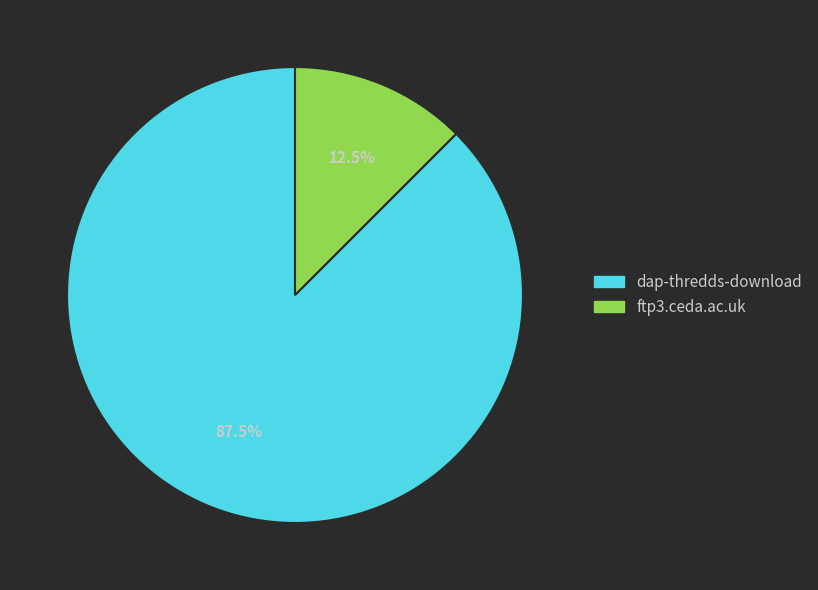

What percentage is NOT represented by ftp3.ceda.ac.uk?

87.5%